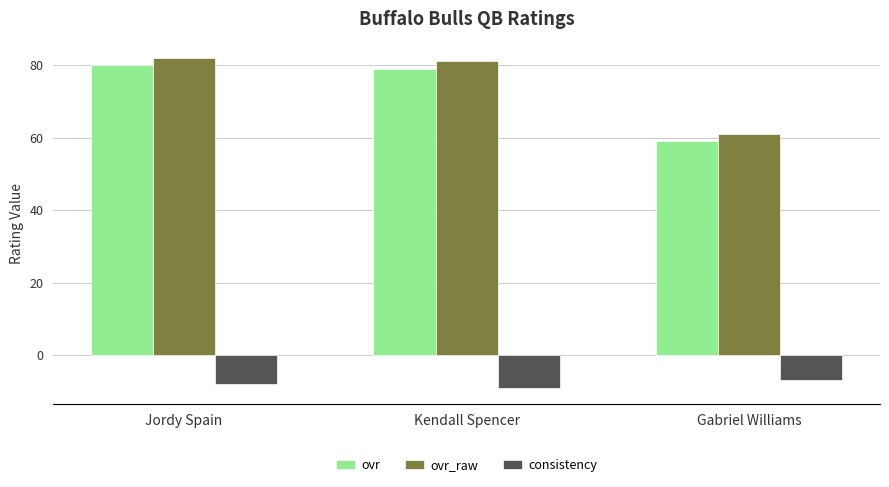

At Gabriel Williams, list the series in order from smallest to largest.

consistency, ovr, ovr_raw